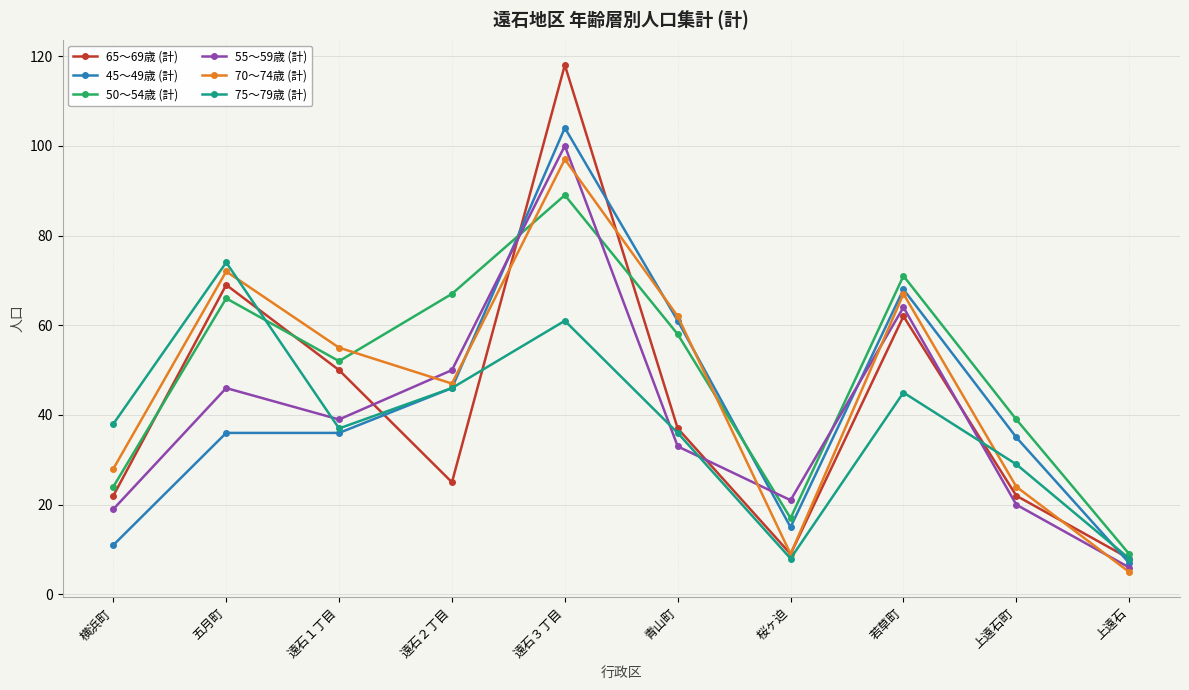

How many categories are shown in the chart?

10